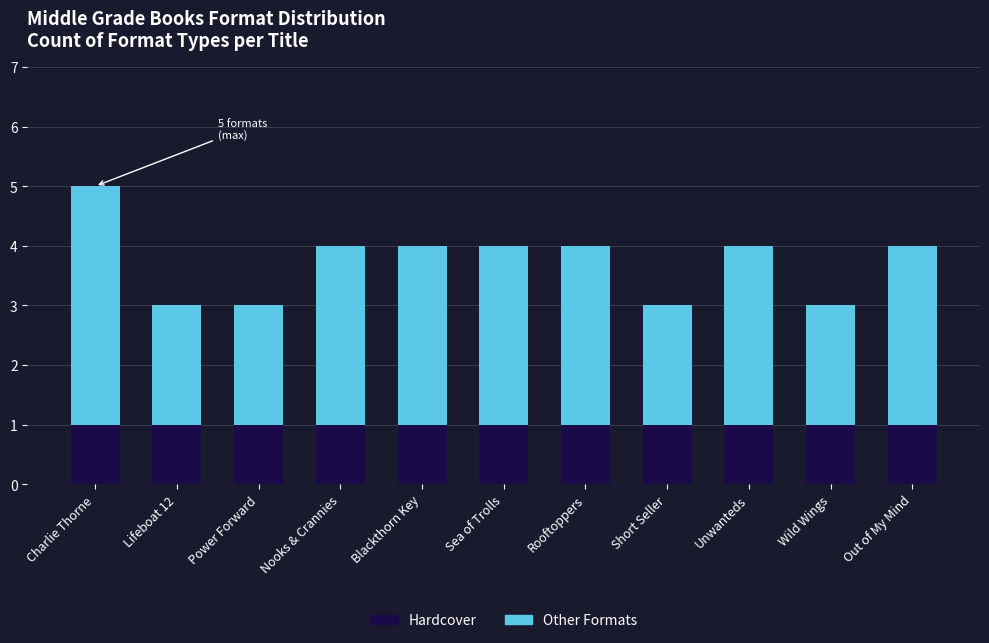

What is the total value across all series at Out of My Mind?

4